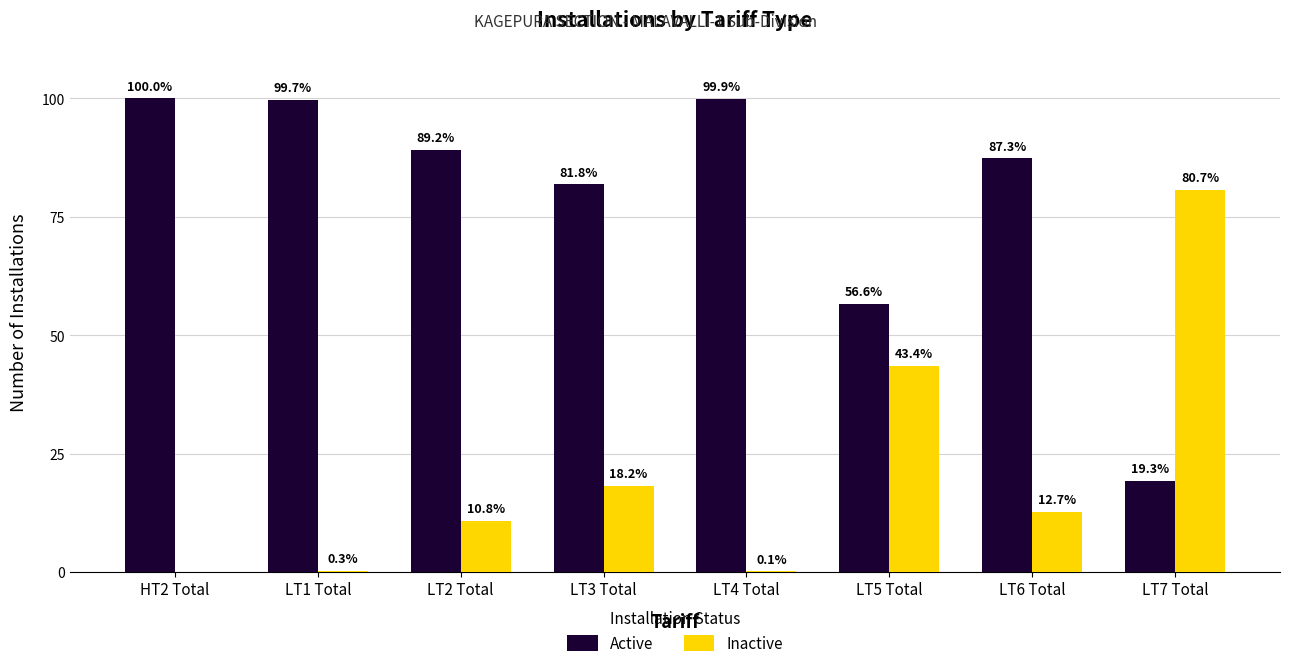

Which series has the largest total across all categories?

Active